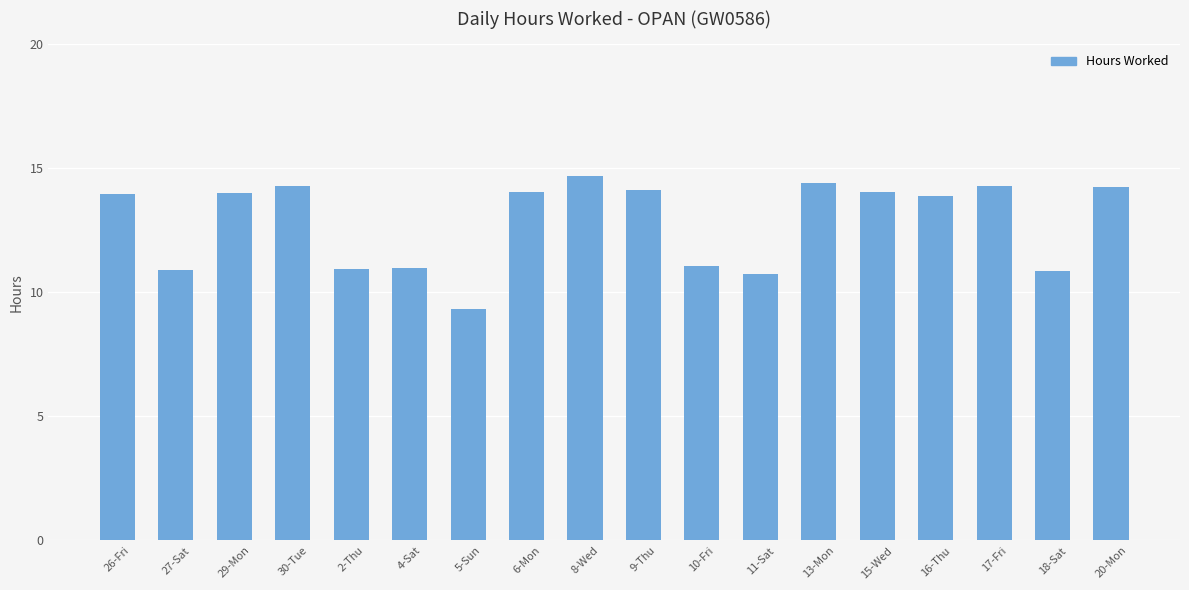

What position from the right is 10-Fri?

8